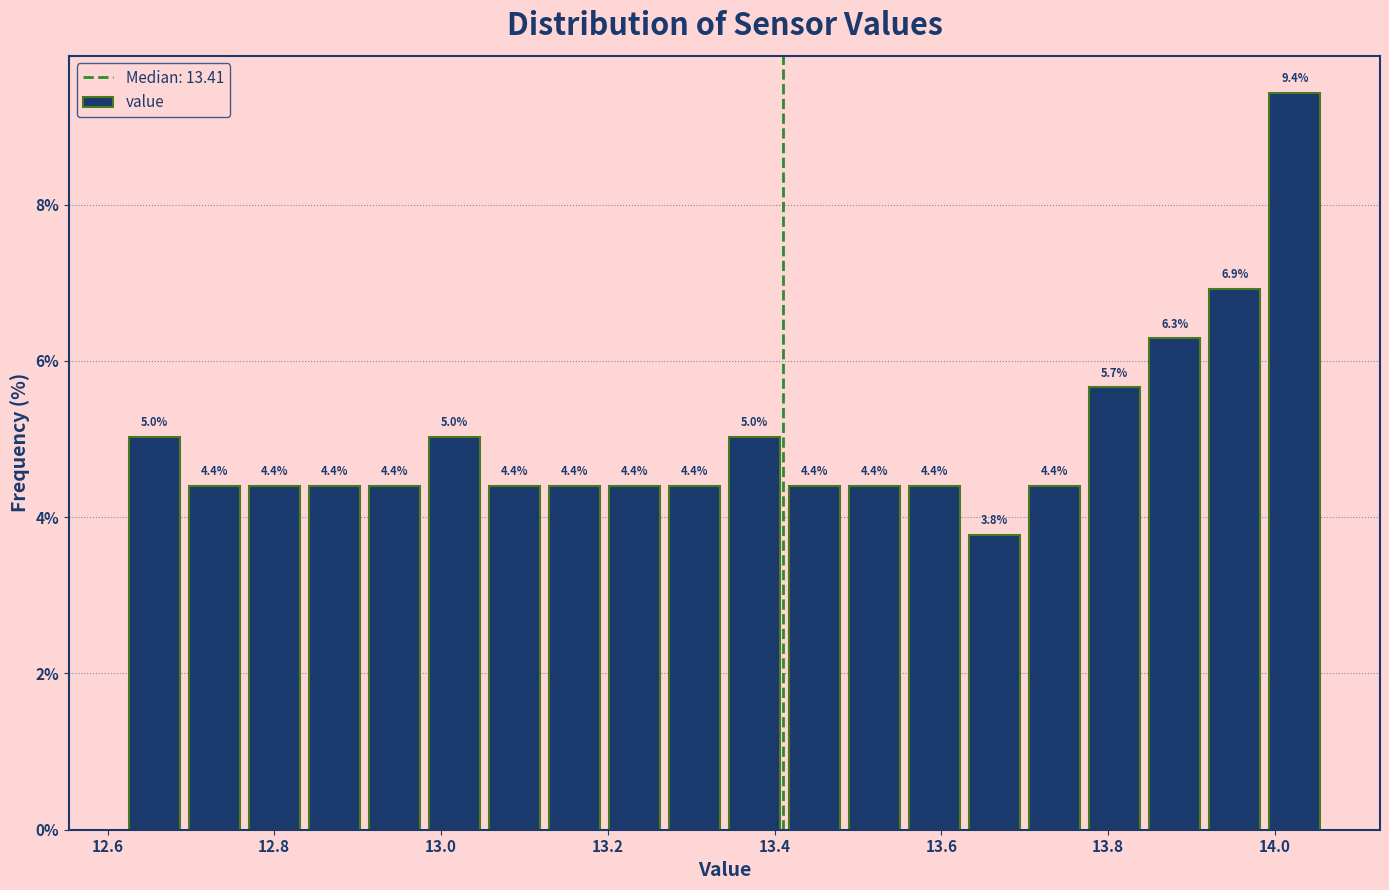

Around what value on the x-axis is the tallest bar? Give the approximate position of its centre, as read against the axis.

14.02